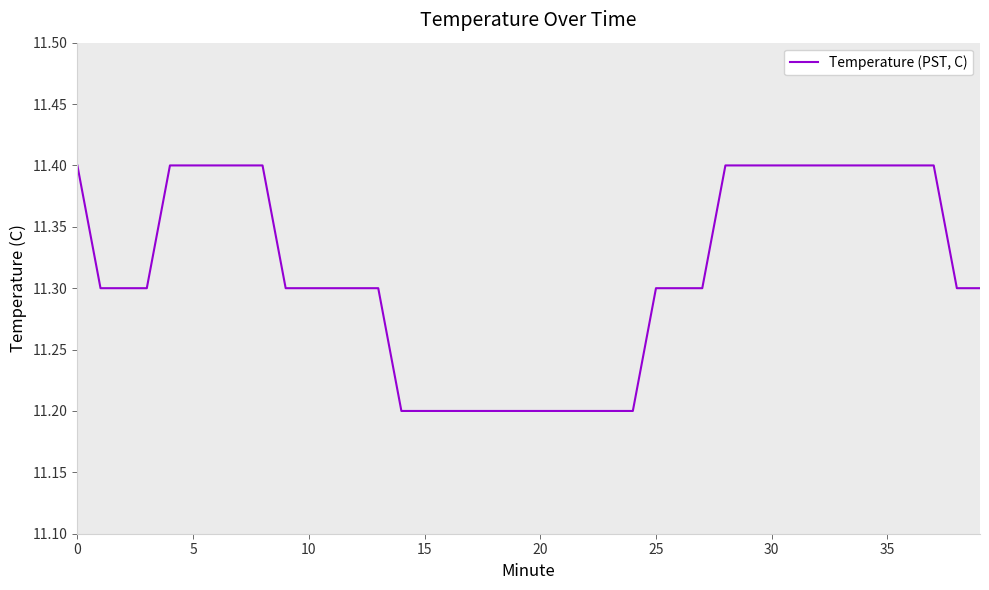

How many distinct data groups are displayed?

1